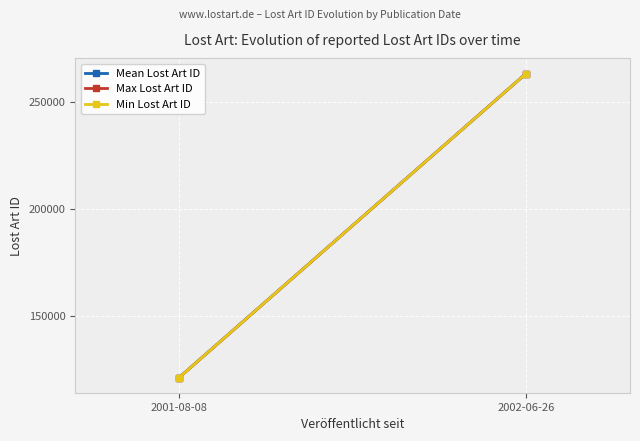

Reading left to right, what are all the values shown in this chart?

Mean Lost Art ID: 121128	263240
Max Lost Art ID: 121132	263240
Min Lost Art ID: 121124	263240